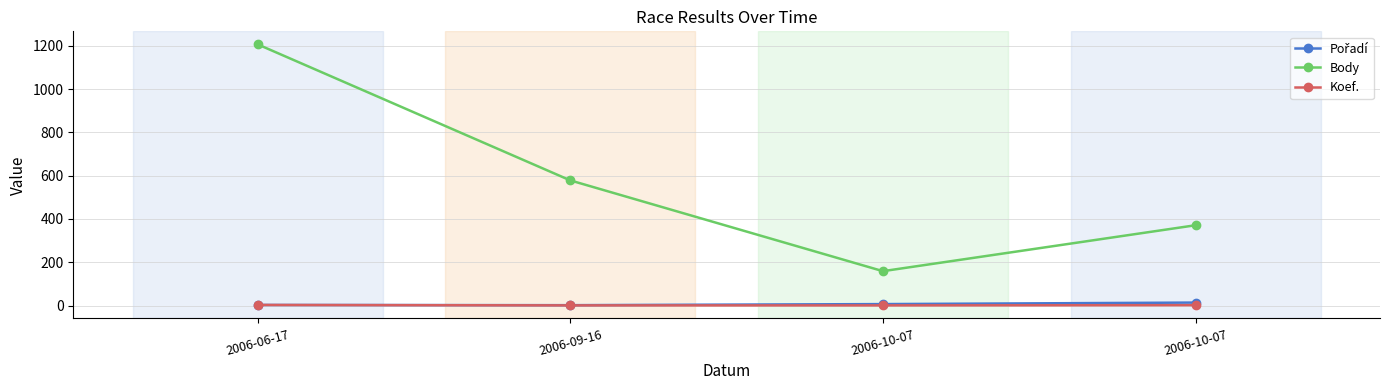

How many data points does each series have?

4